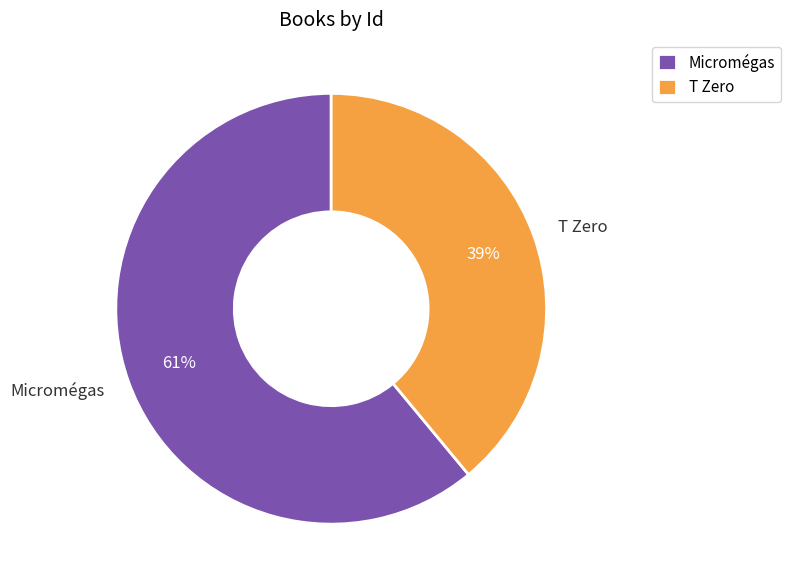

To the nearest percent, what is the average slice percentage?

50%